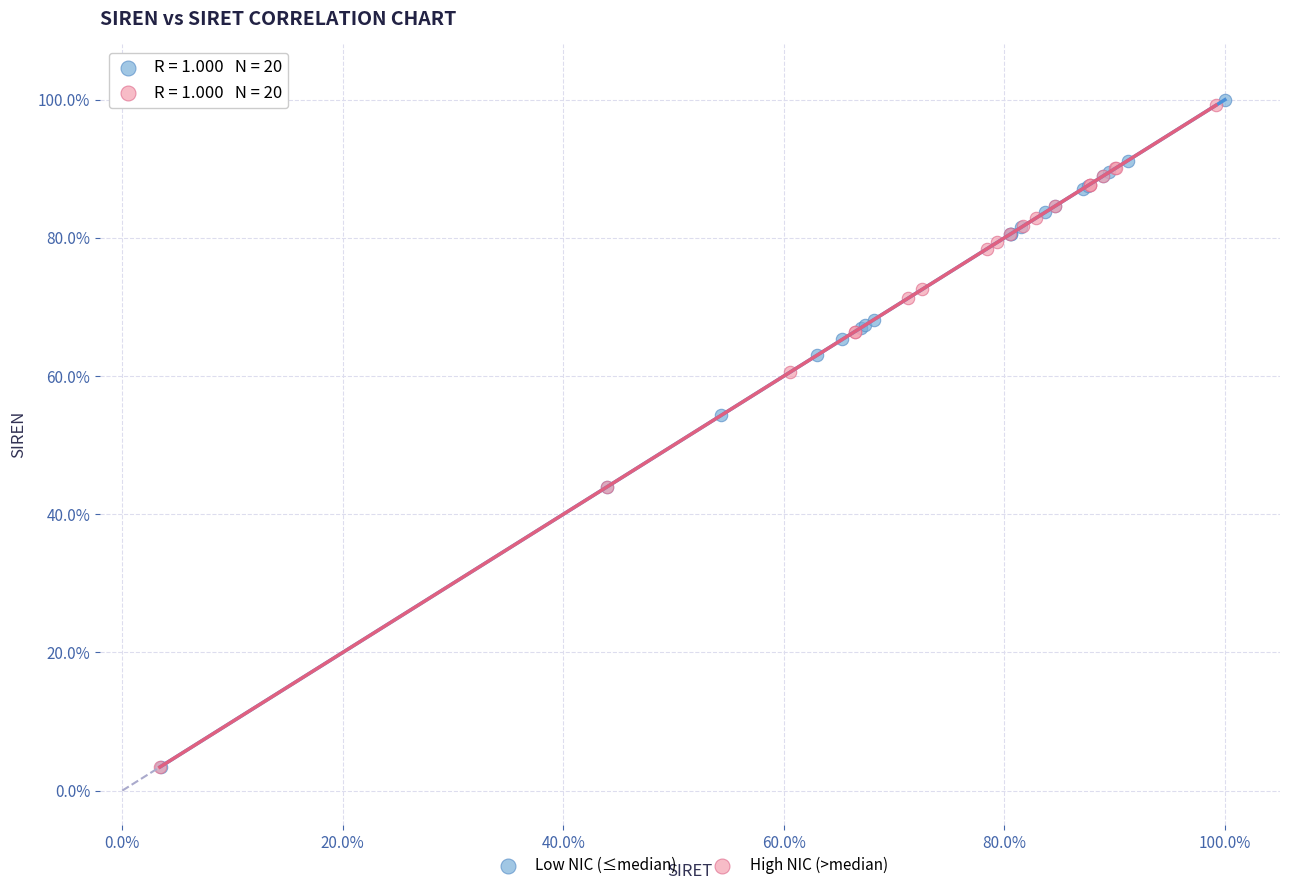

What are all the series names shown in the legend?

Low NIC (≤median), High NIC (>median)